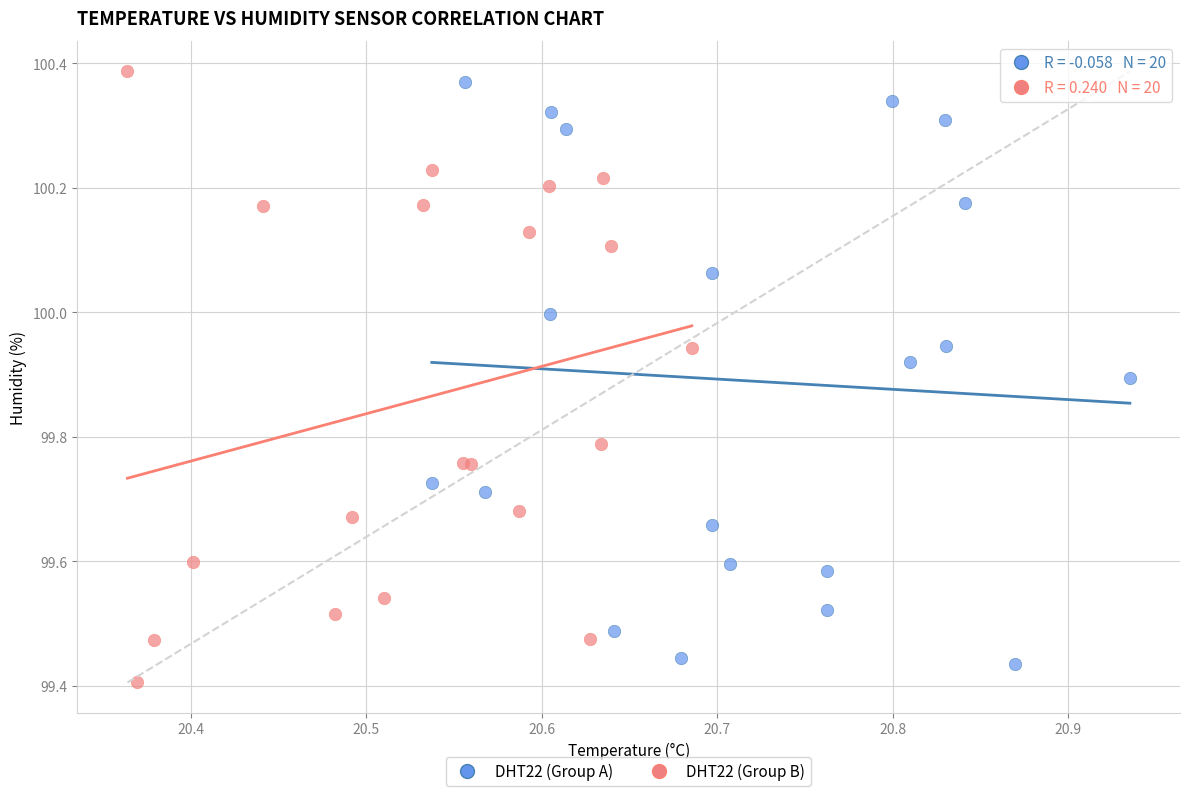

What are all the series names shown in the legend?

DHT22 (Group A), DHT22 (Group B)